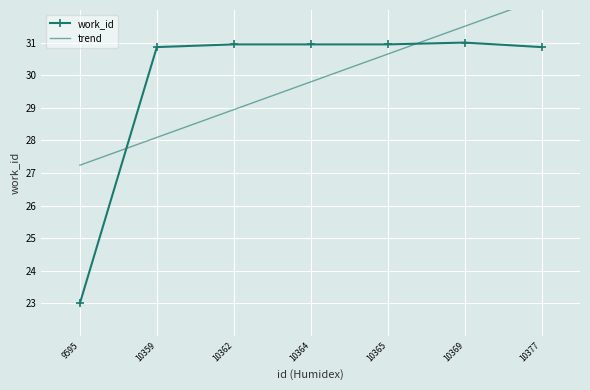

The value of work_id at 10369 is 50.4. True or false?

False